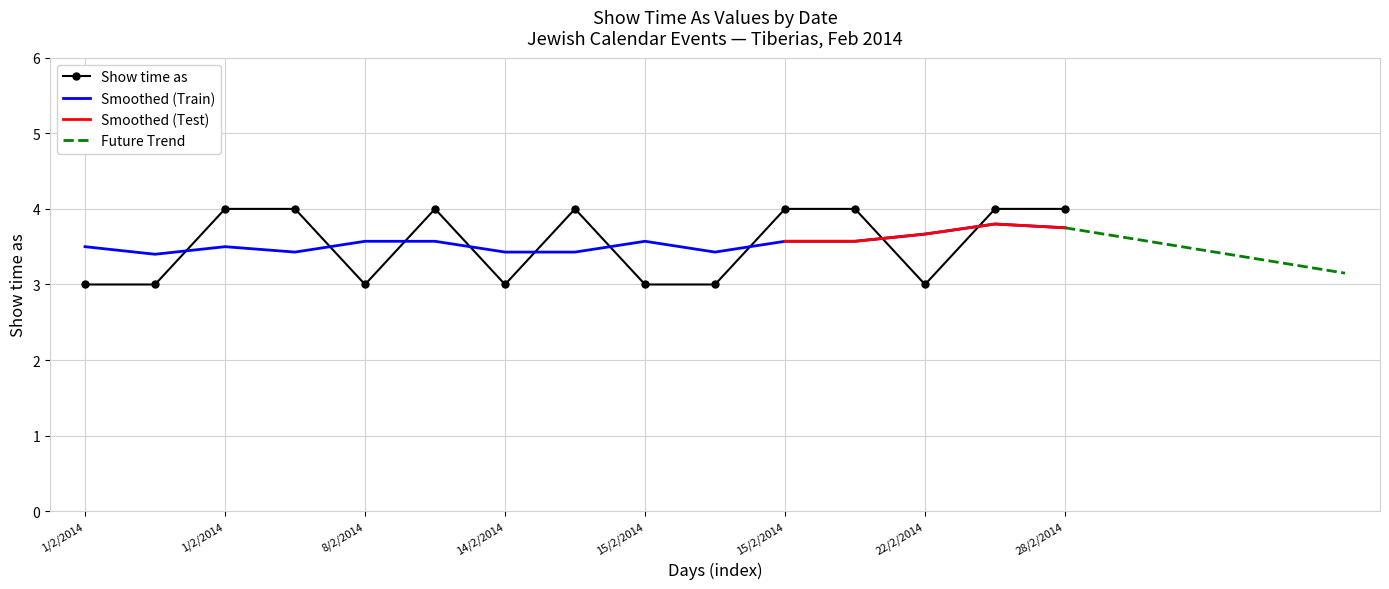

What is the sum of all values?

53